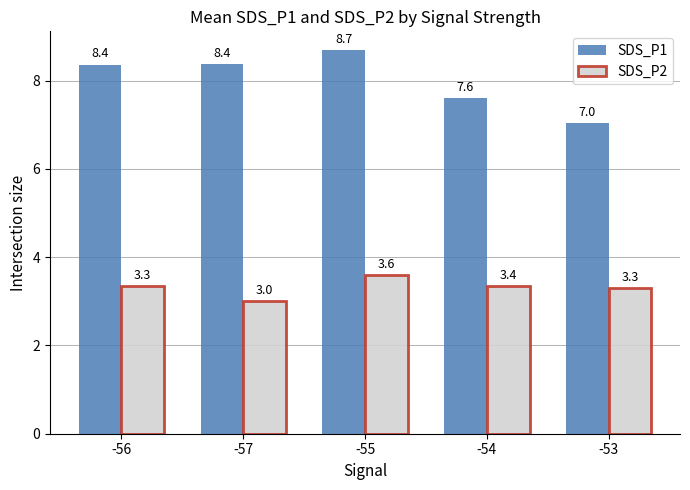

What is the label of the 1st bar from the left?

-56